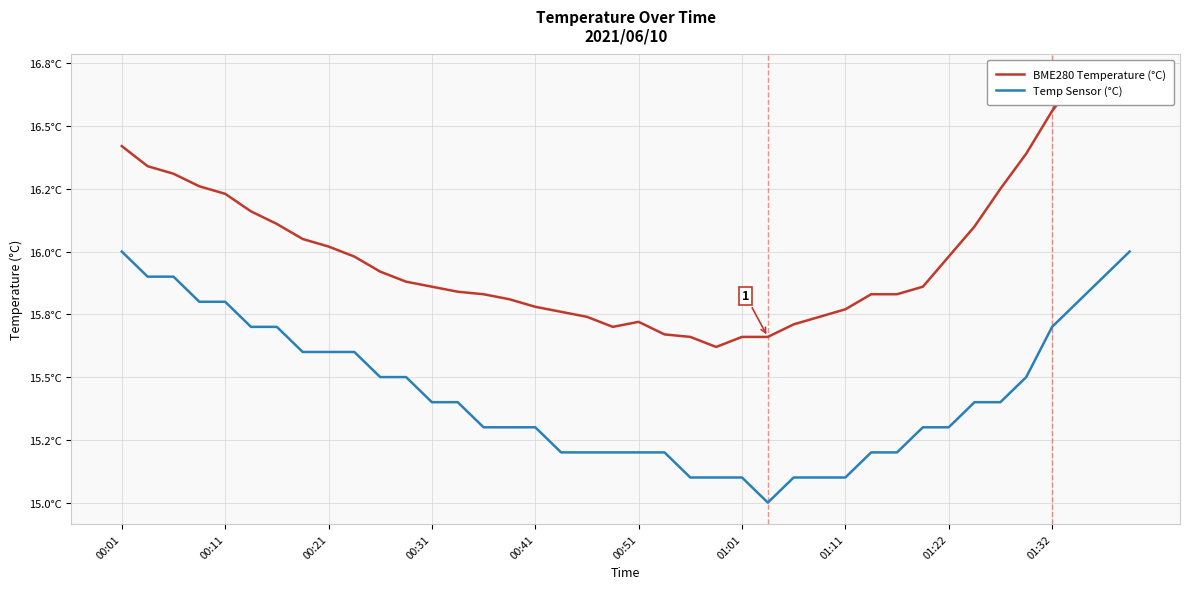

Rank the series at 30 from highest to lowest value.

BME280 Temperature (°C), Temp Sensor (°C)